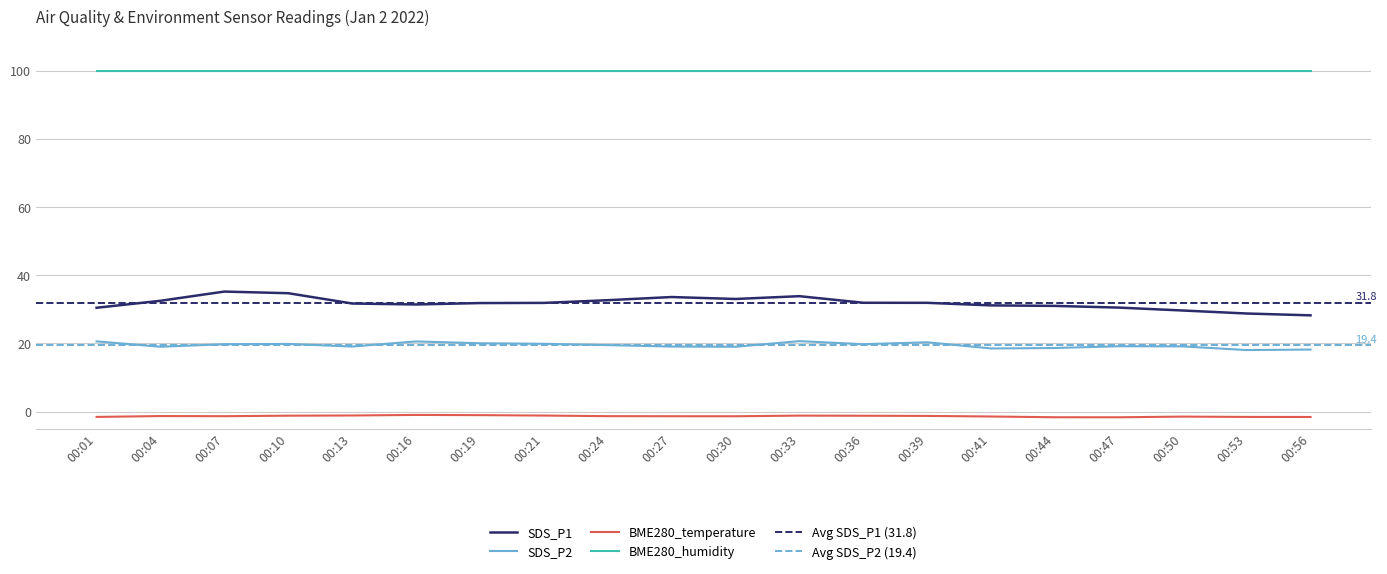

List the labels in order of SDS_P1 value, smallest first.

00:56, 00:53, 00:50, 00:01, 00:47, 00:44, 00:41, 00:16, 00:13, 00:19, 00:21, 00:39, 00:36, 00:04, 00:24, 00:30, 00:27, 00:33, 00:10, 00:07